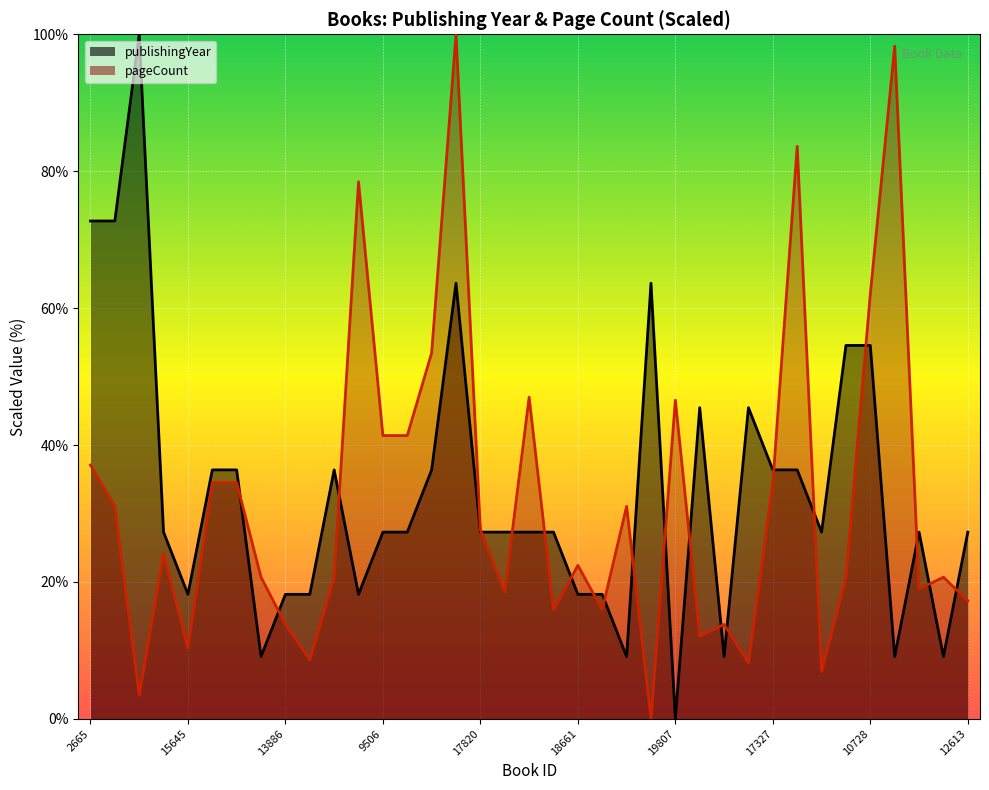

Rank the categories by publishingYear value from highest to lowest.

13803, 2665, 2666, 916, 14158, 16102, 10728, 12395, 15514, 9502, 9503, 19111, 15497, 17327, 4279, 18088, 9506, 9507, 17820, 19876, 14558, 19265, 12476, 11502, 12613, 15645, 13886, 19088, 14060, 18661, 13889, 19323, 17481, 14232, 2798, 20268, 19807